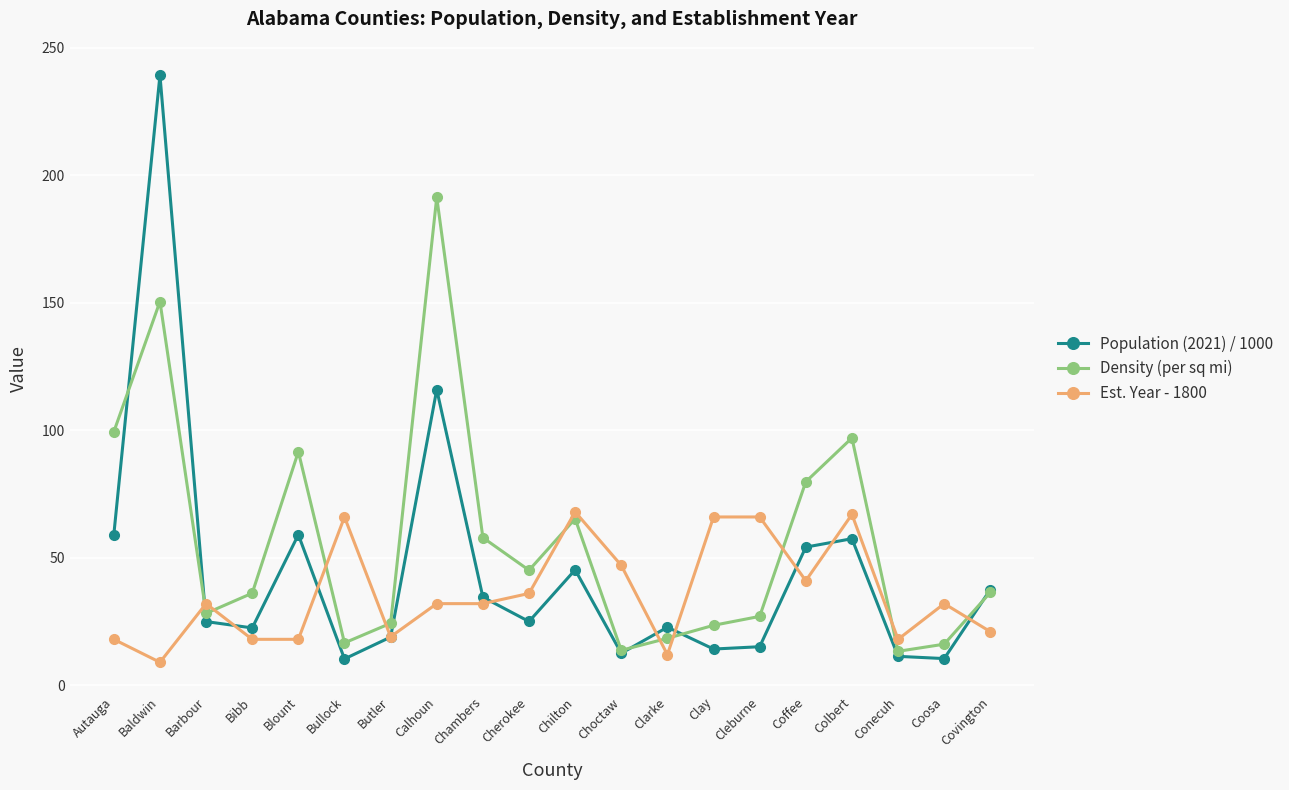

What is the value of the Population (2021) / 1000 point at the 2nd from the left?

239.3